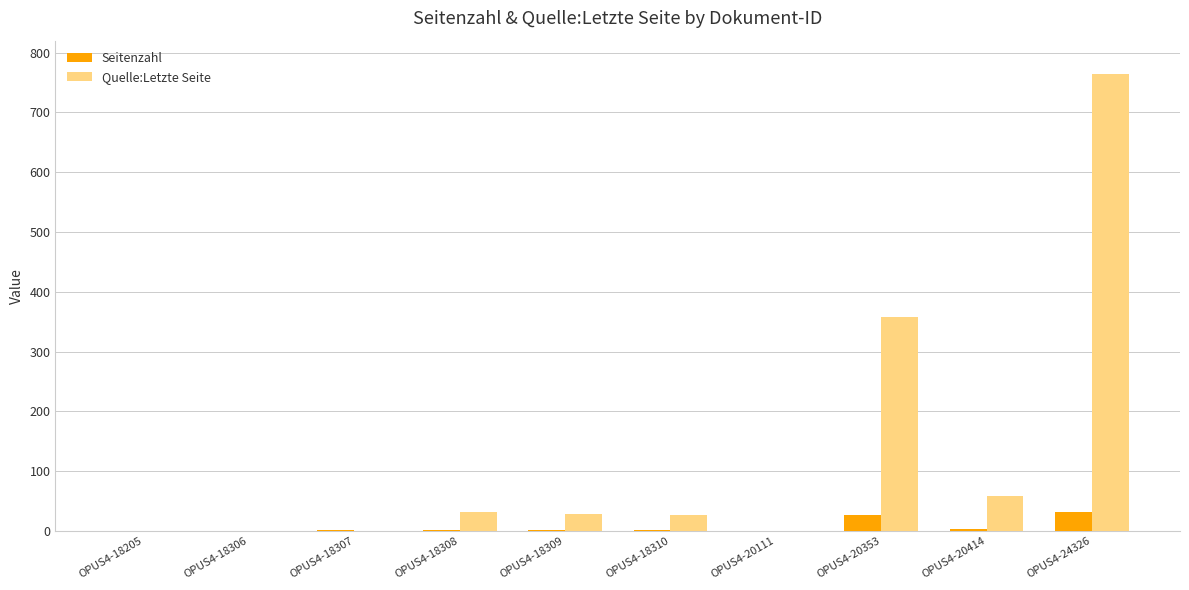

The Quelle:Letzte Seite series shows 0 at OPUS4-20111. True or false?

True